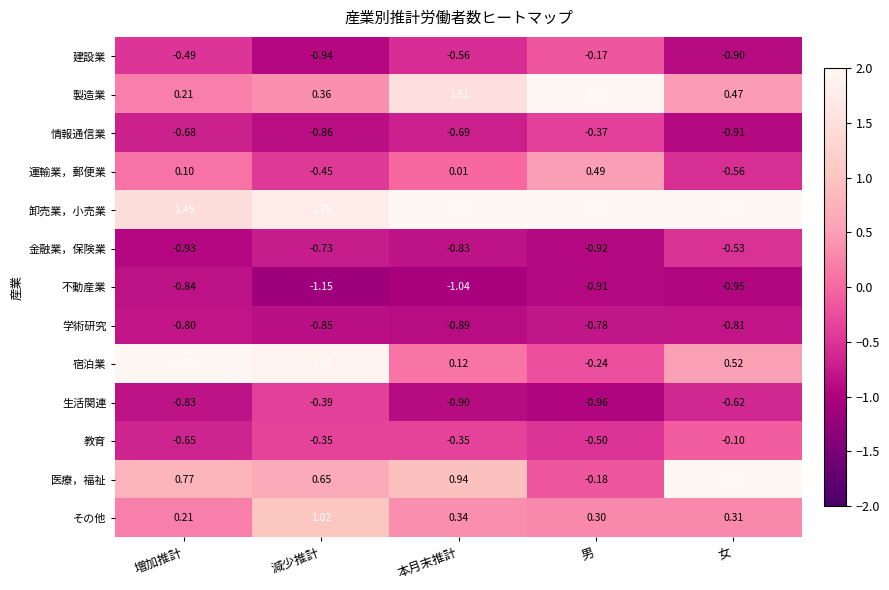

List the labels in order of 生活関連 value, largest first.

減少推計, 女, 増加推計, 本月末推計, 男